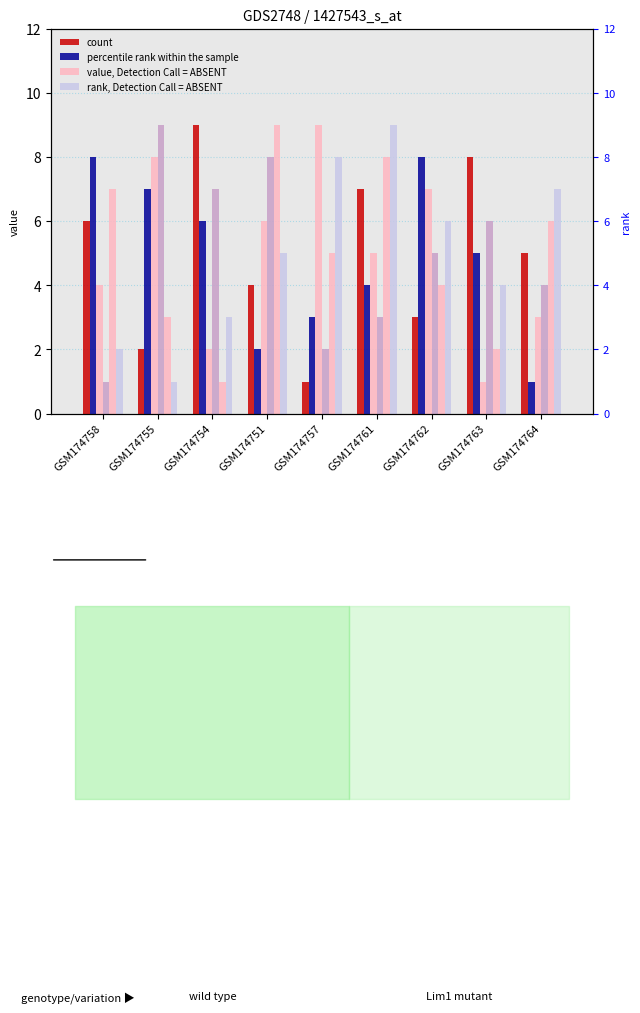

What is the maximum value shown in the chart?

9